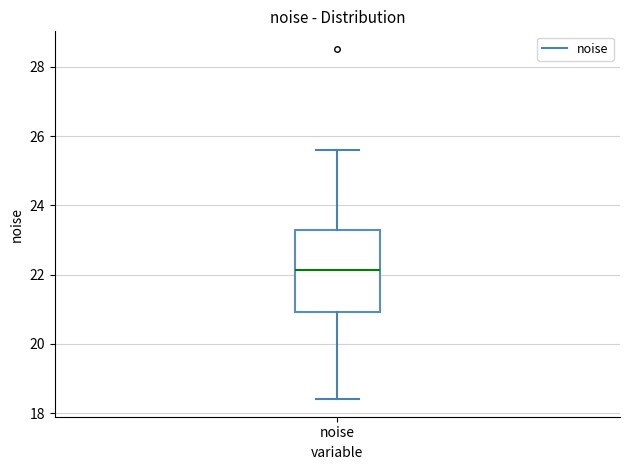

Transcribe this box plot: give where the median line is, the range the box spans, and where the two whiskers end, as read against the y-axis. The values are not printed on the chart, so give them approximately, as read against the axis.

median 22.2, box 21.0 to 23.2, whiskers 18.4 to 25.6